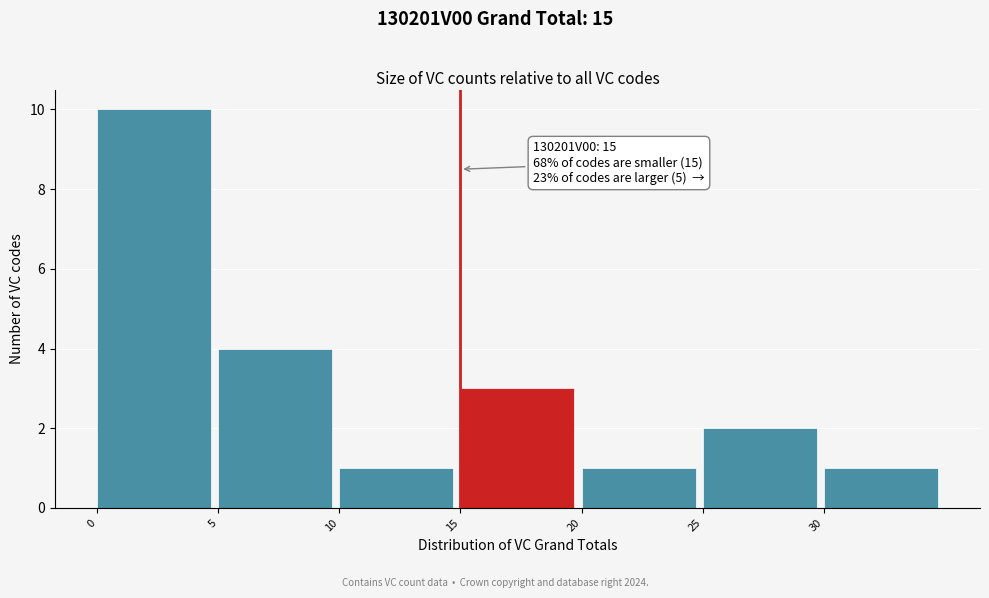

Which range on the x-axis has the tallest bar?

0 to 5